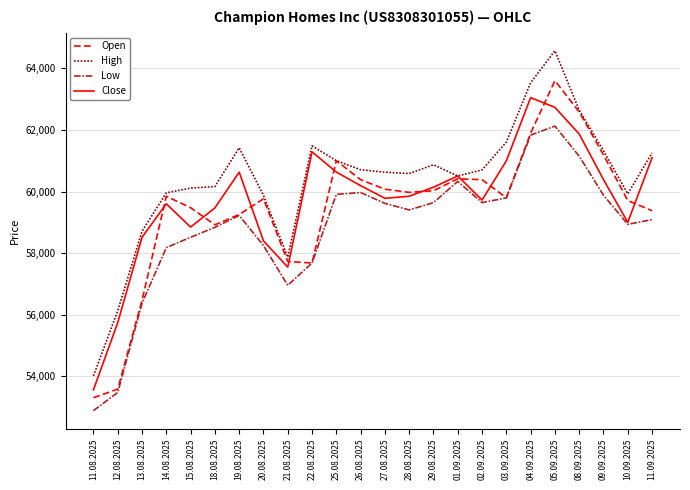

Read the High value at 09.09.2025, to the nearest 50.

61350